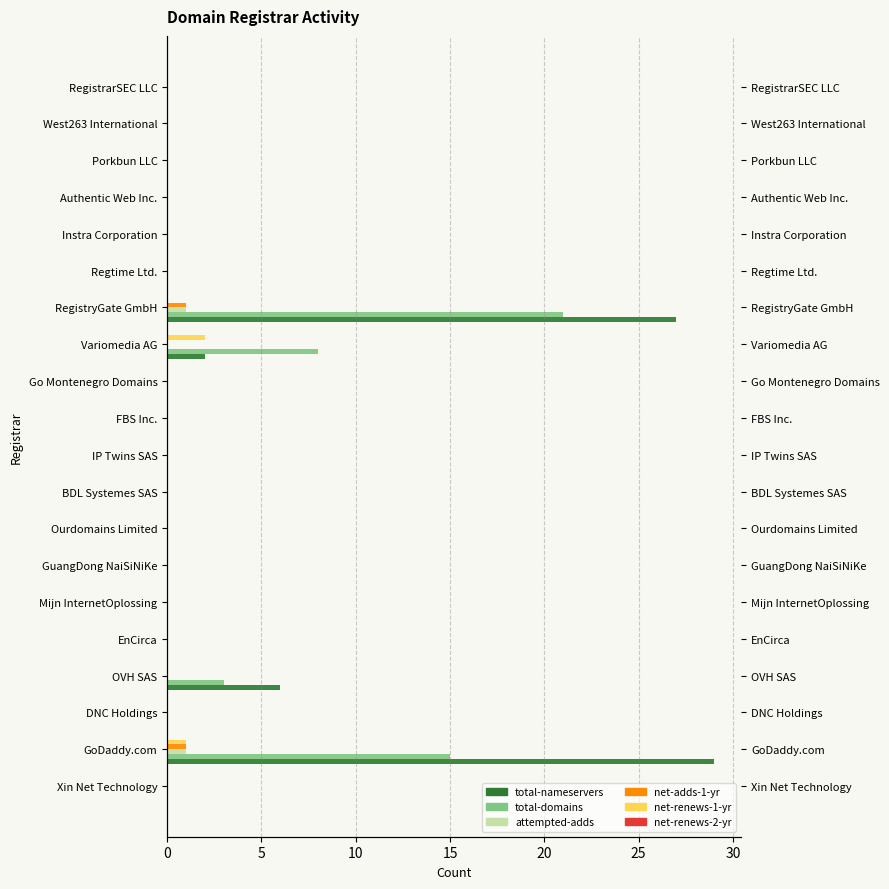

How many bars are there in each group?

6